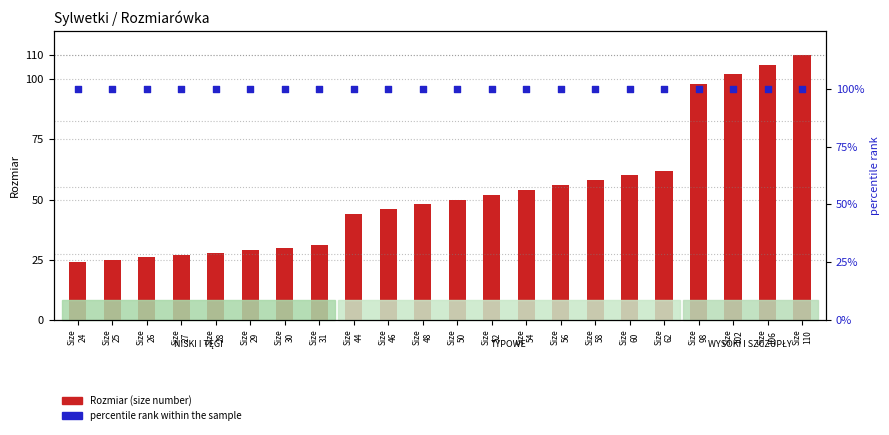

At how many categories does at least one series exceed 48?

22